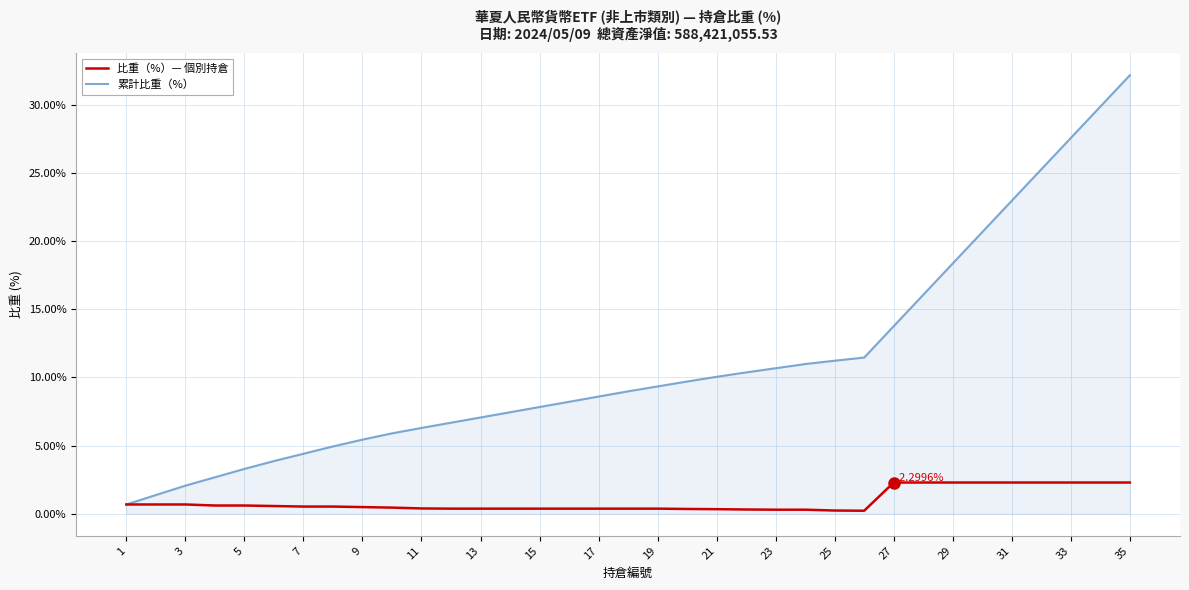

Which series has the widest spread of values?

累計比重（%）